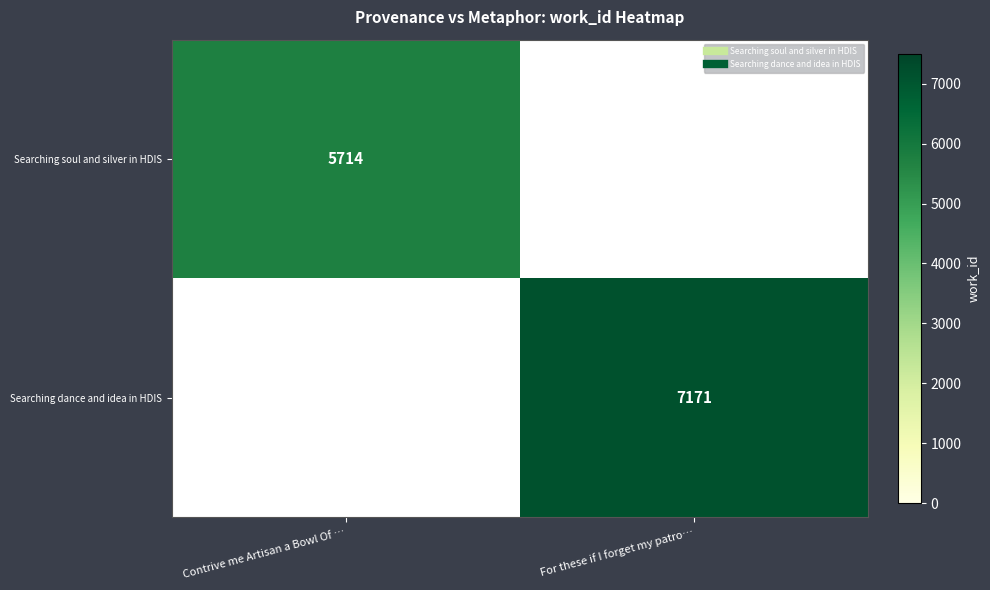

Is it true that Searching soul and silver in HDIS equals 5714 at Contrive me Artisan a Bowl Of …?

True